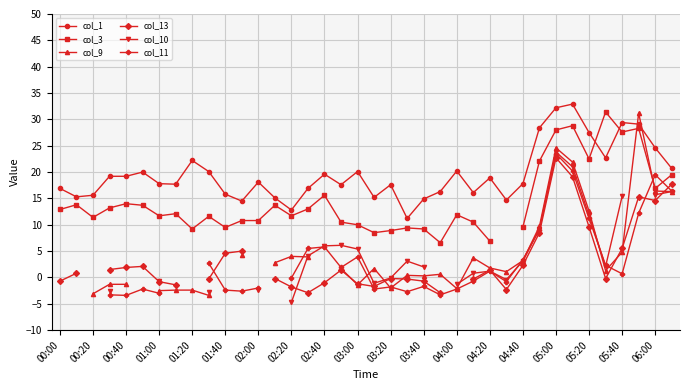

True or false: col_9 and col_10 intersect in this chart.

True